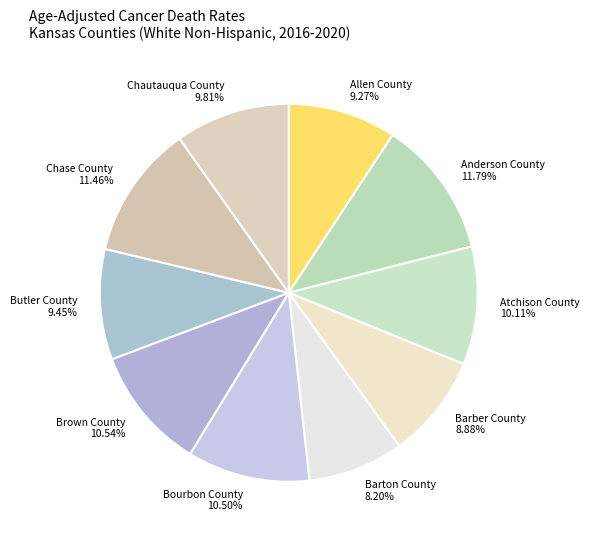

Which slice is the smallest?

Barton County